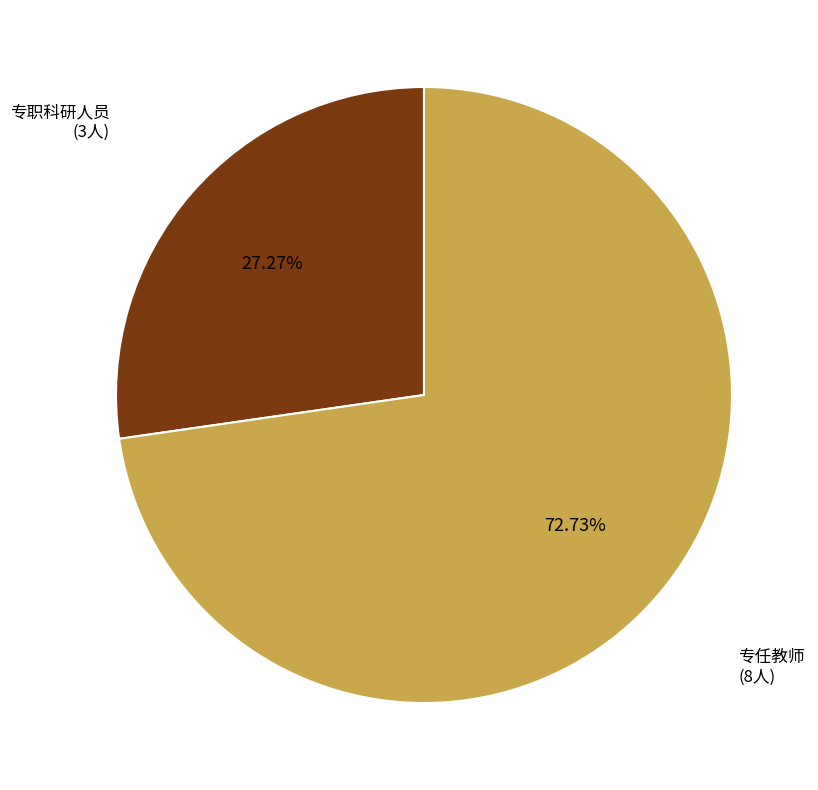

How much of the chart is everything except 专任教师?

27.3%